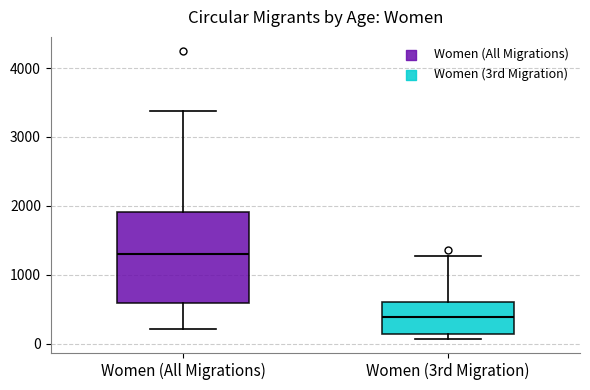

Which box's median line is the lowest?

Women (3rd Migration)